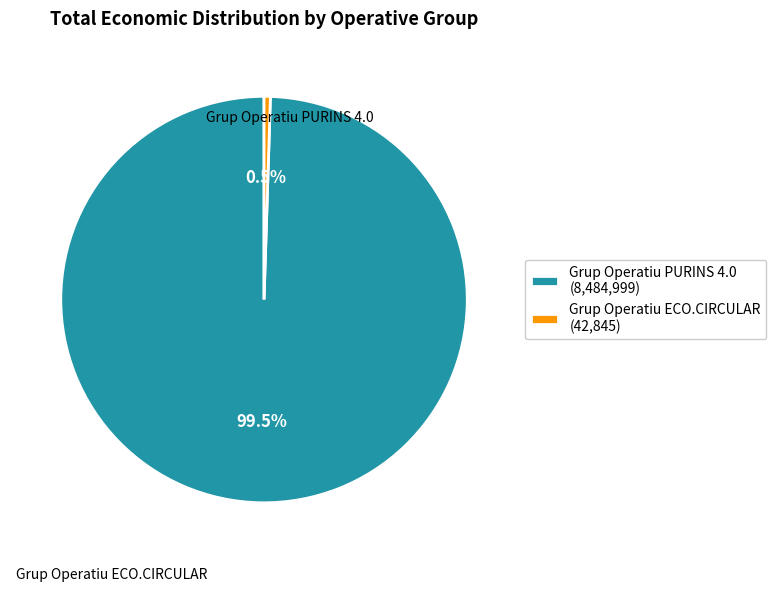

What is the majority slice?

Grup Operatiu PURINS 4.0